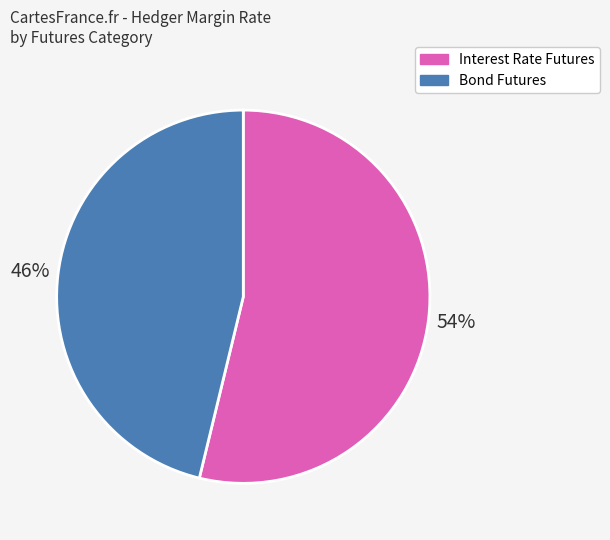

Does any single category account for the majority?

Yes